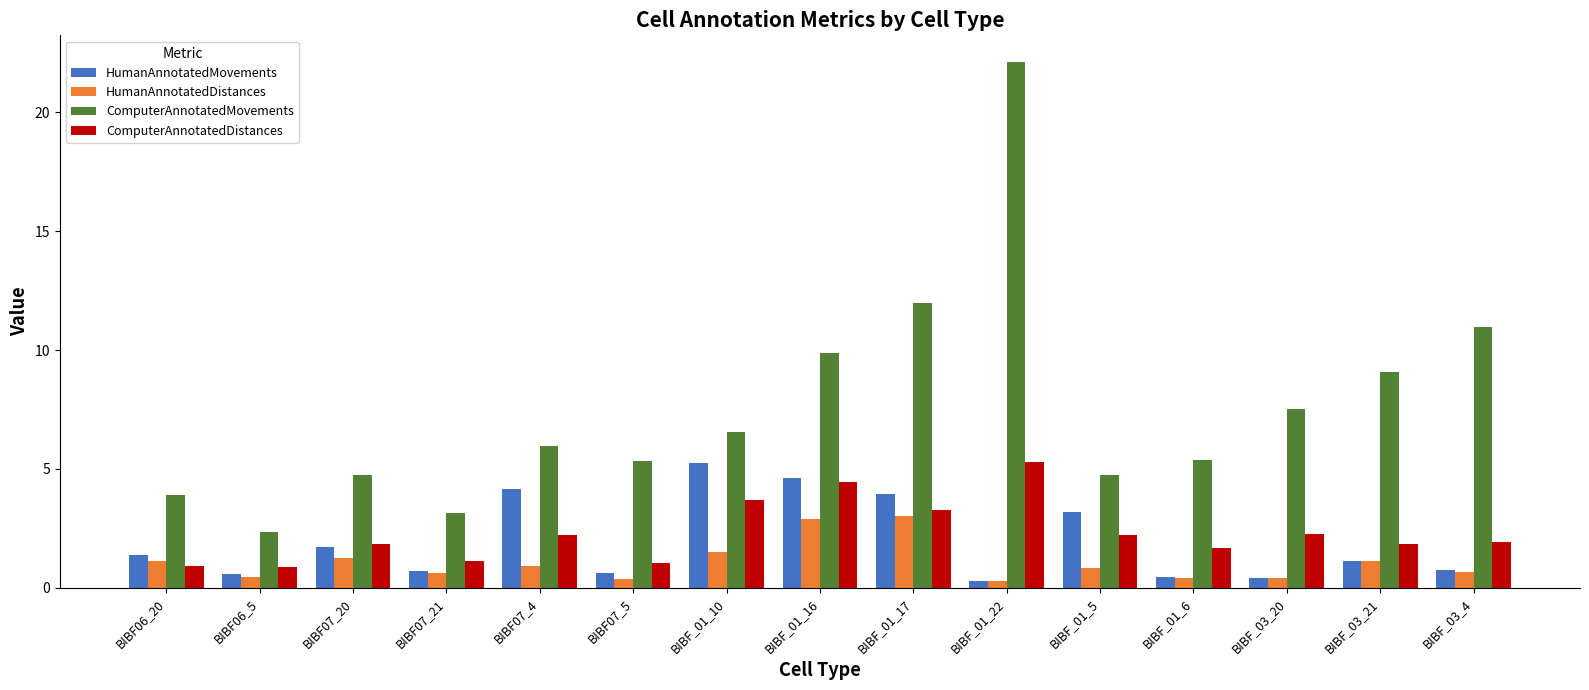

How many data points does each series have?

15